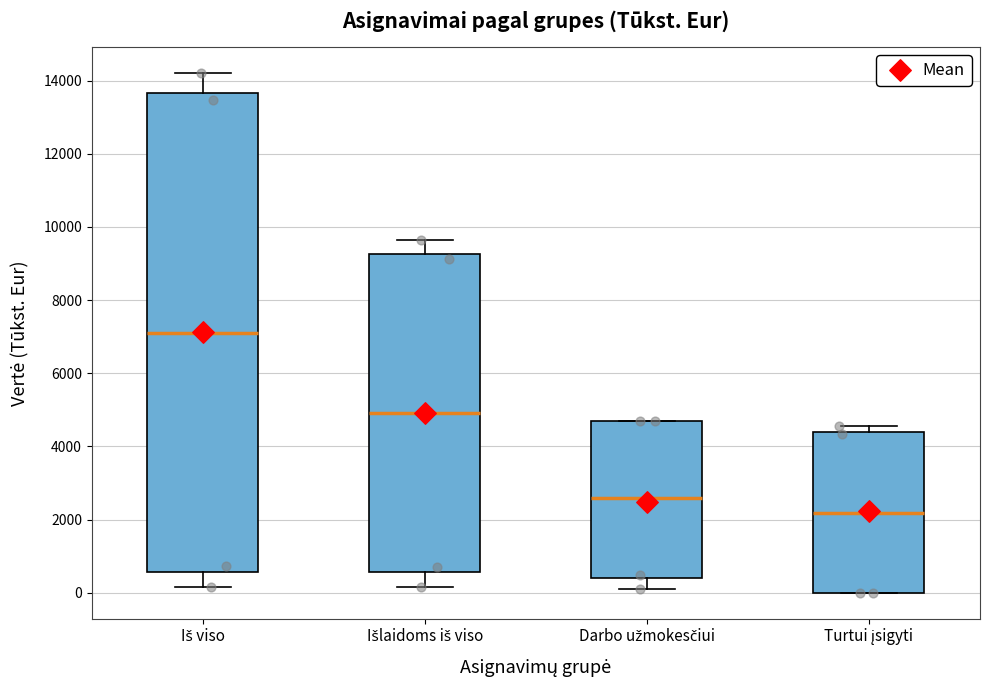

Reading left to right, transcribe this box plot: for each box, give where its median line is, the range the box spans, and where its two whiskers end, as read against the y-axis. The values are not printed on the chart, so give them approximately, as read against the axis.

Iš viso: median 7000, box 600 to 13600, whiskers 200 to 14200
Išlaidoms iš viso: median 5000, box 600 to 9200, whiskers 200 to 9600
Darbo užmokesčiui: median 2600, box 400 to 4600, whiskers 200 to 4600
Turtui įsigyti: median 2200, box 0 to 4400, whiskers 0 to 4600